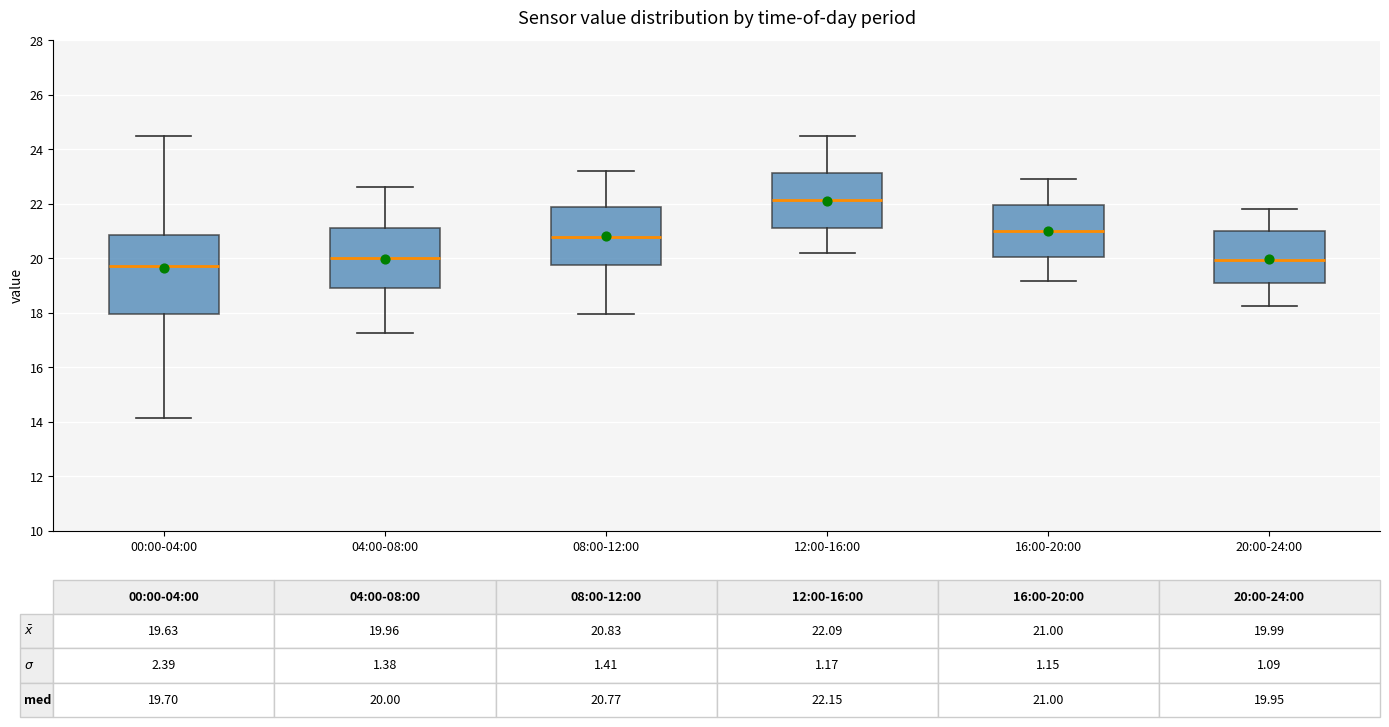

Which box's median line is the lowest?

00:00-04:00